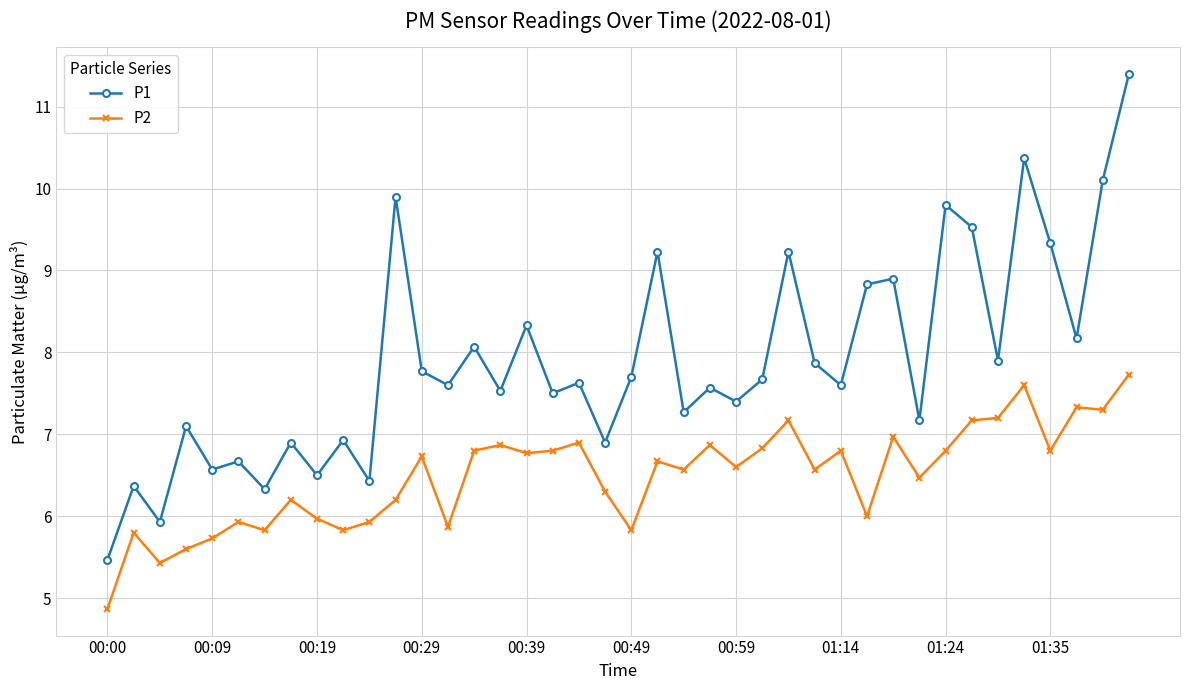

What is the value of the P2 point at the 31st from the left?

7.0